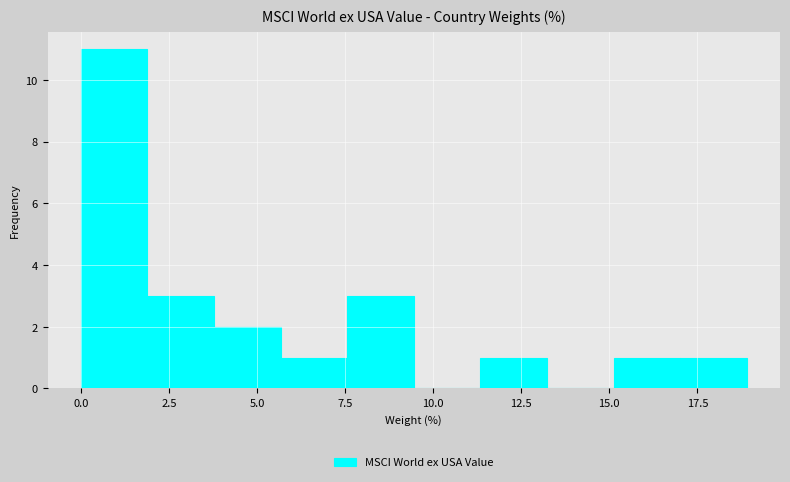

Around what value on the x-axis is the tallest bar? Give the approximate position of its centre, as read against the axis.

1.0